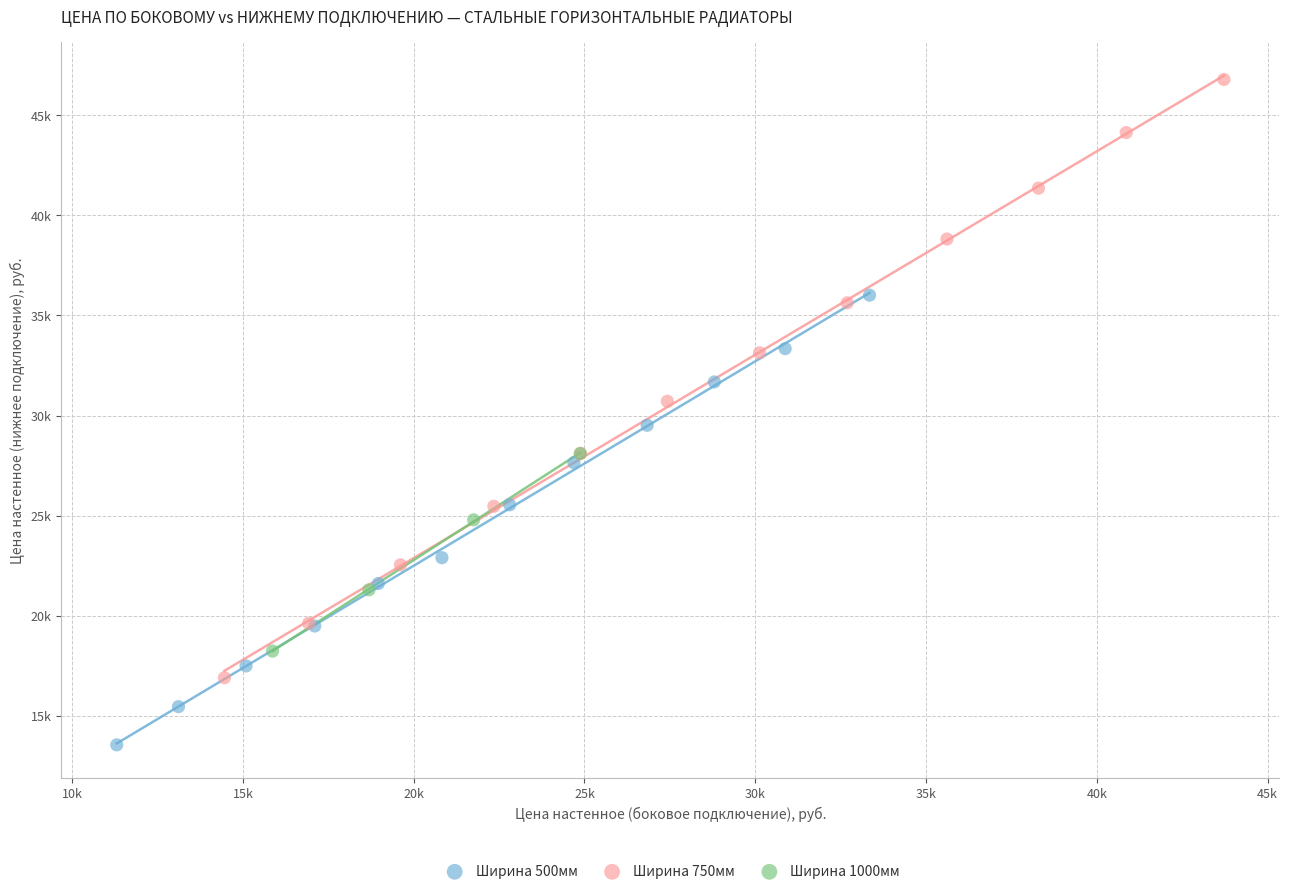

Which series contains the highest Y value?

Ширина 750мм